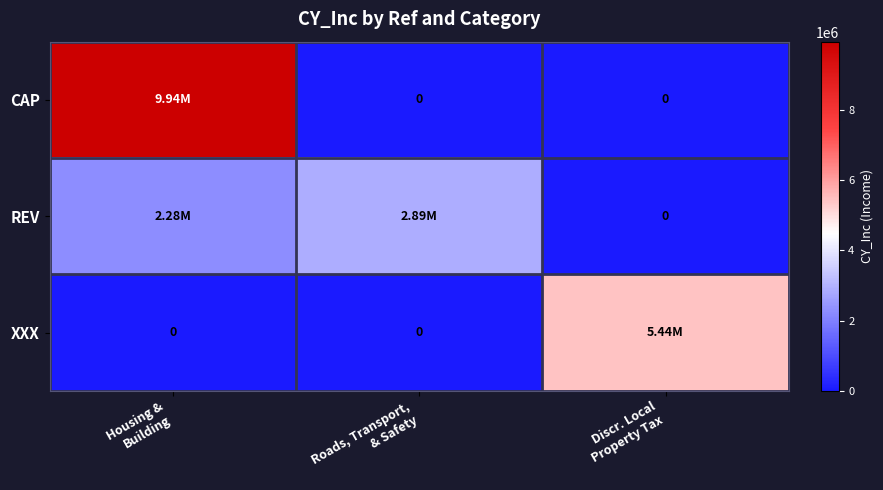

Which series has the largest total across all categories?

CAP